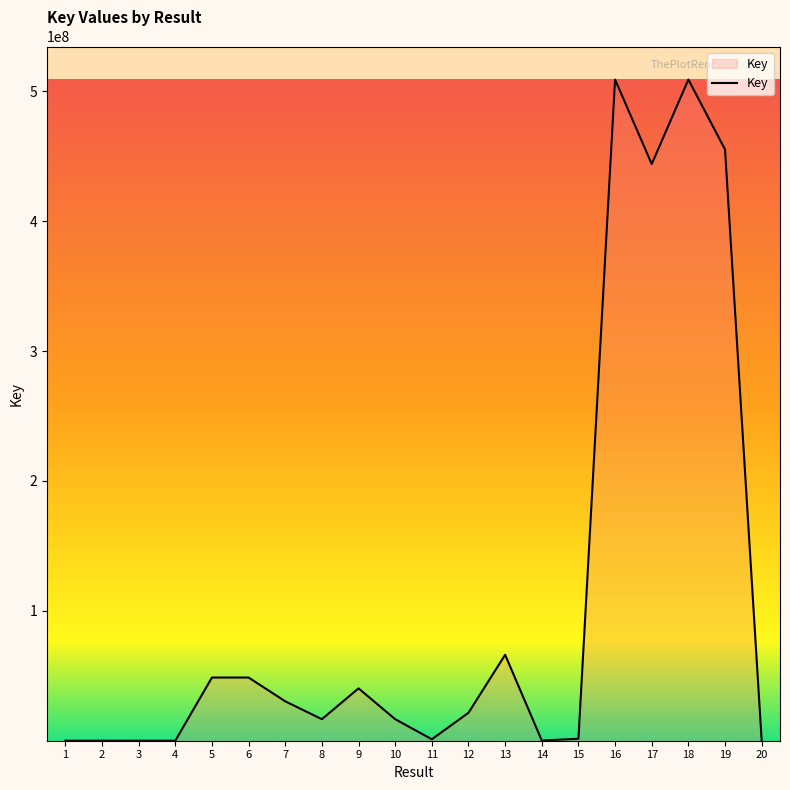

Is it true that the value at 13 is 66166538?

True